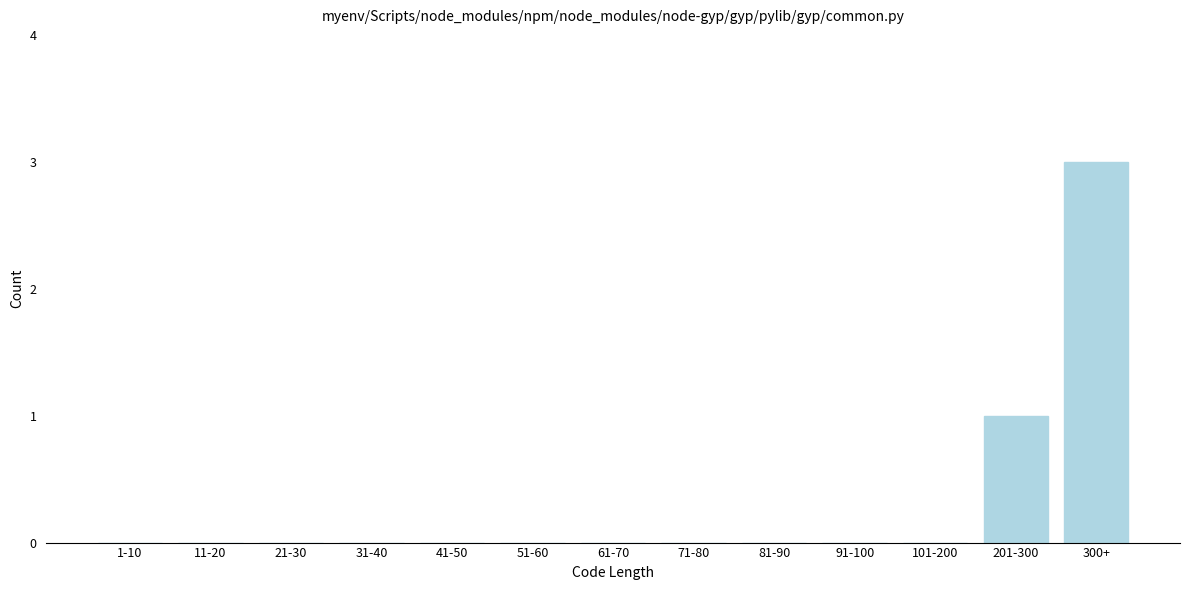

Reading left to right, list all the values displayed in this chart.

1-10=0	11-20=0	21-30=0	31-40=0	41-50=0	51-60=0	61-70=0	71-80=0	81-90=0	91-100=0	101-200=0	201-300=1	300+=3